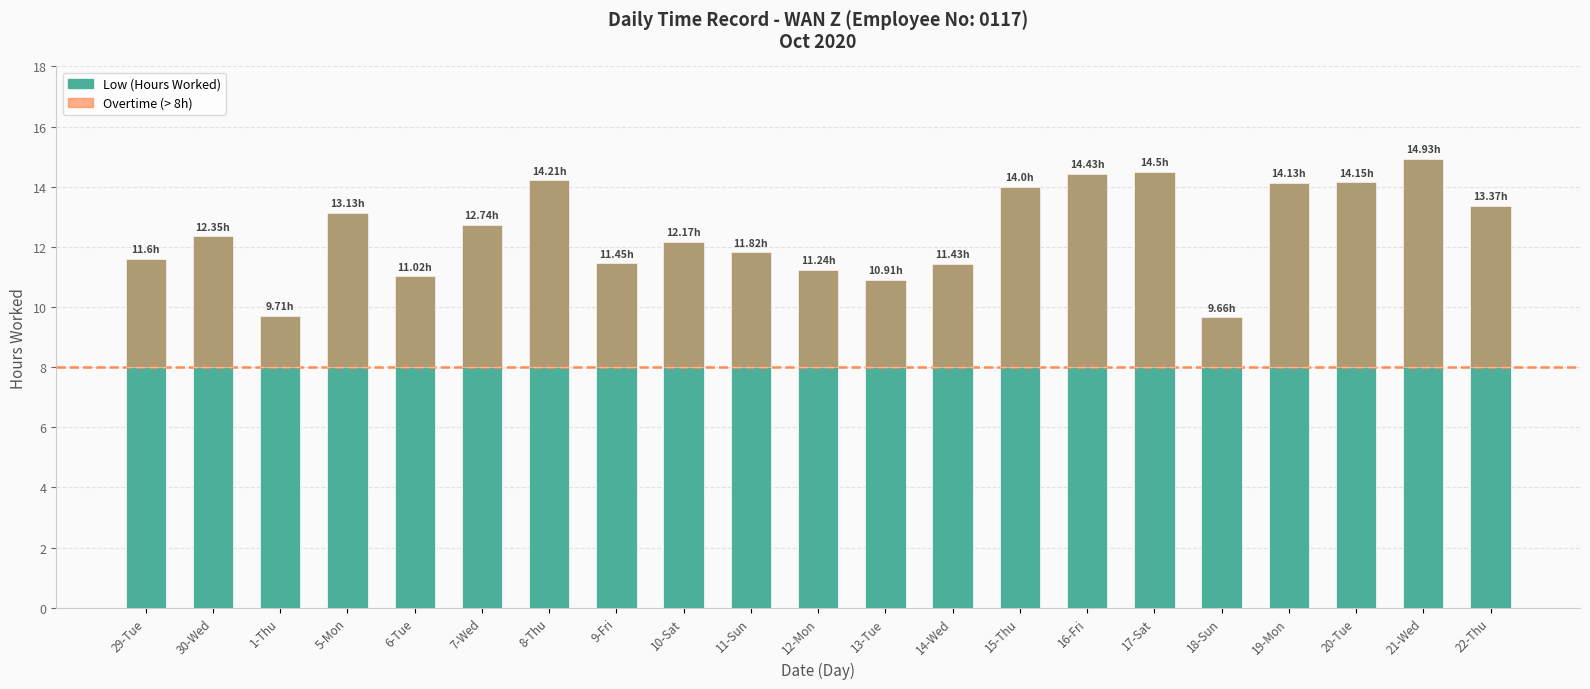

What is the change in value from 1-Thu to 7-Wed?

+3.0